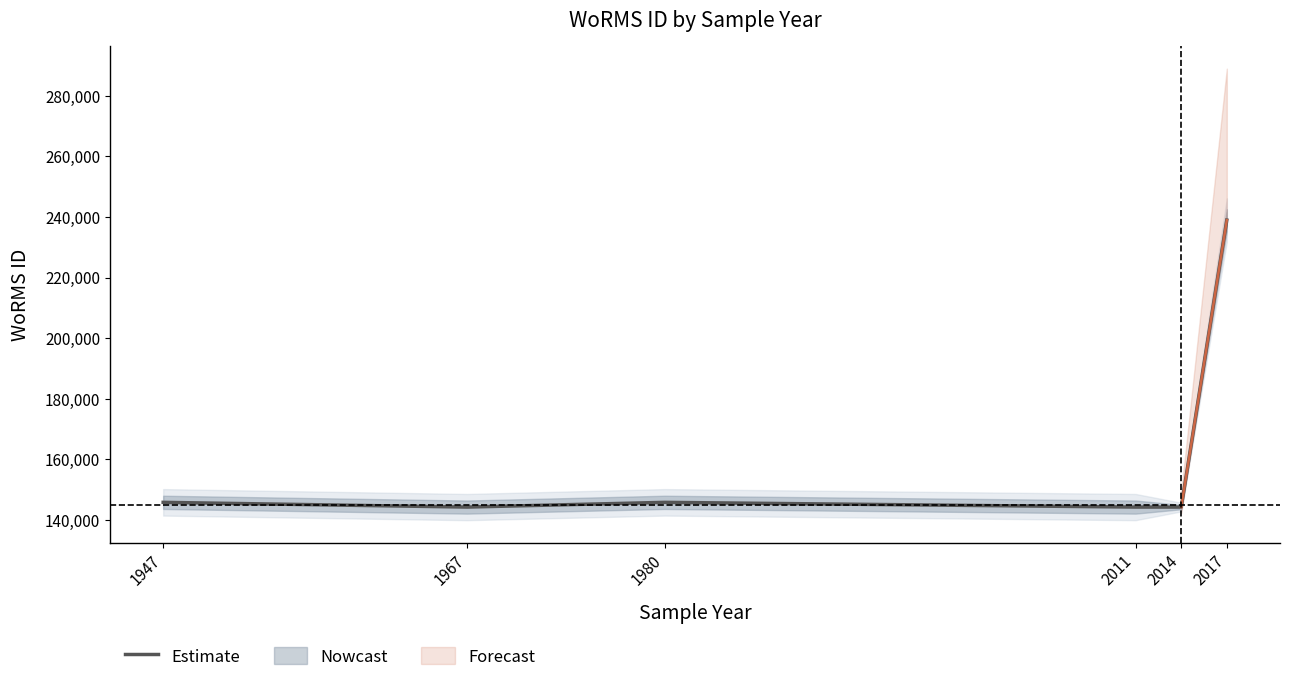

Reading right to left, transcribe all the data shown in this chart.

238968	144227	144227	145787	144227	145788